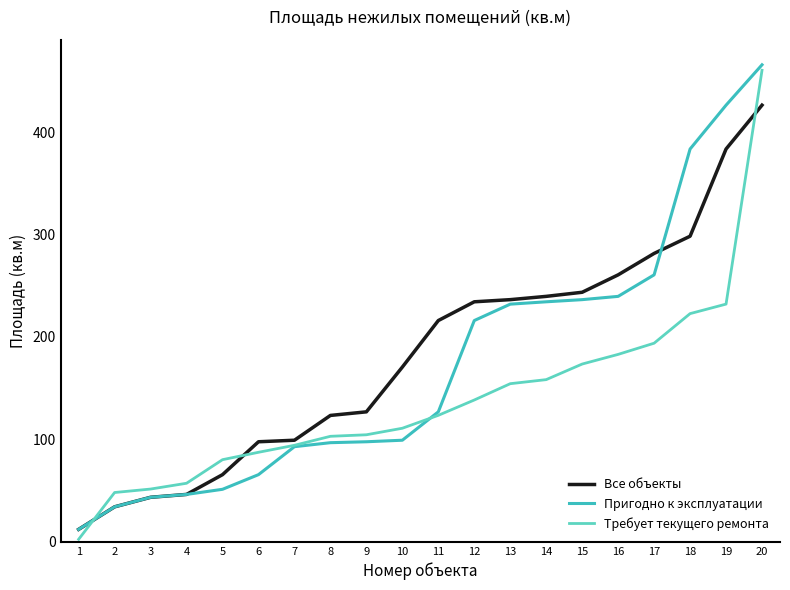

The Все объекты series shows 281.5 at 17. True or false?

True